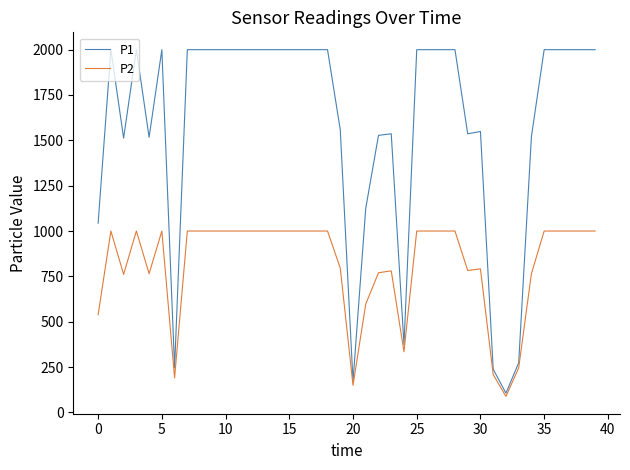

Which series has the largest range (max minus min)?

P1